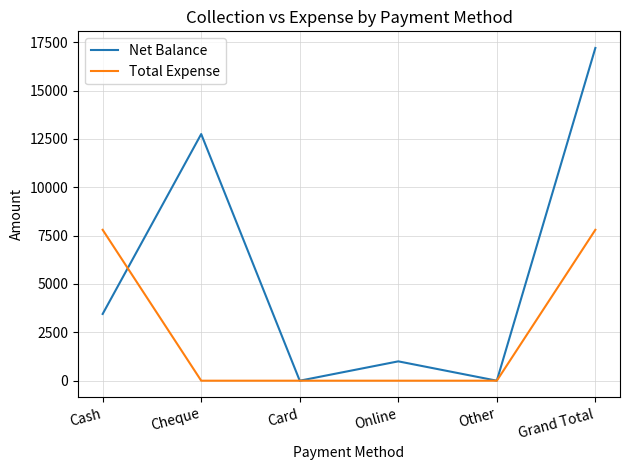

What is the difference between the highest and lowest values at Grand Total?

9400